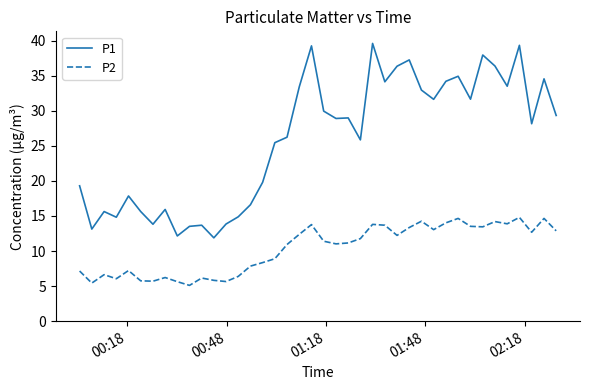

Which series has the largest range (max minus min)?

P1